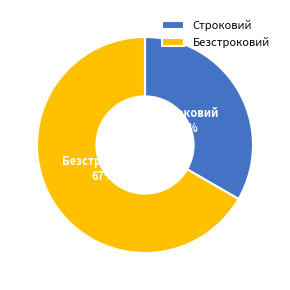

True or false: Безстроковий accounts for 57% of the total.

False